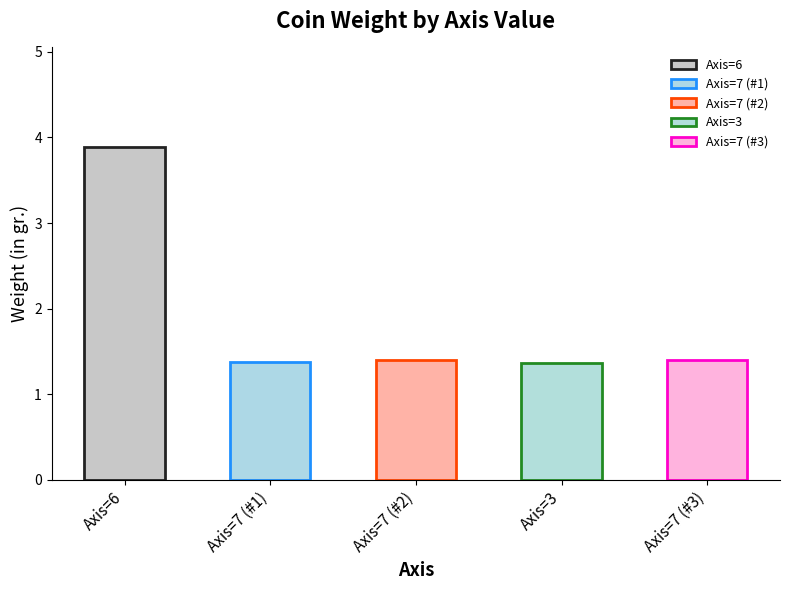

What is the sum of the values at Axis=3 and Axis=6?

5.3